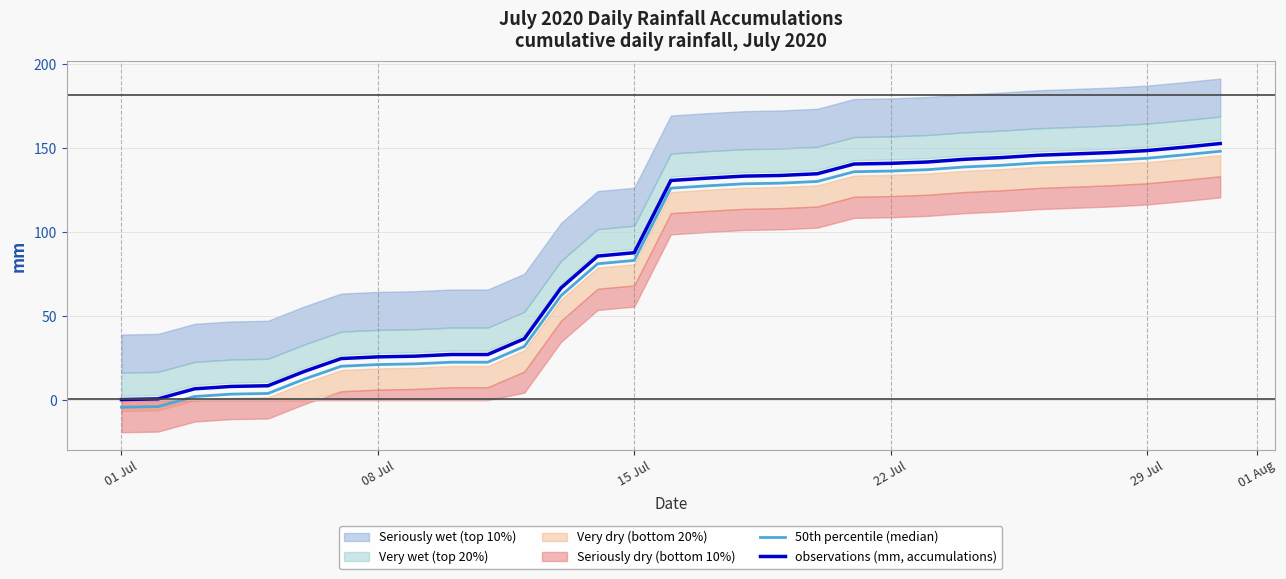

True or false: 50th percentile (median) has more than 2 points higher than both neighbors.

False